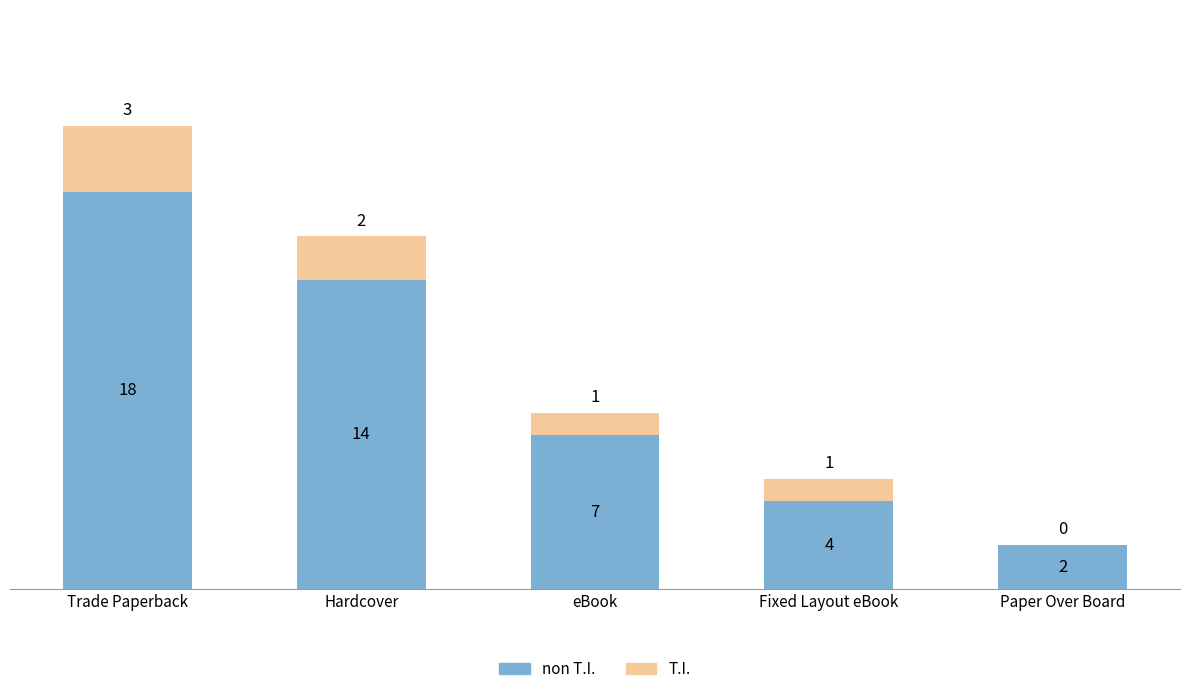

What is the total value across all series at eBook?

8